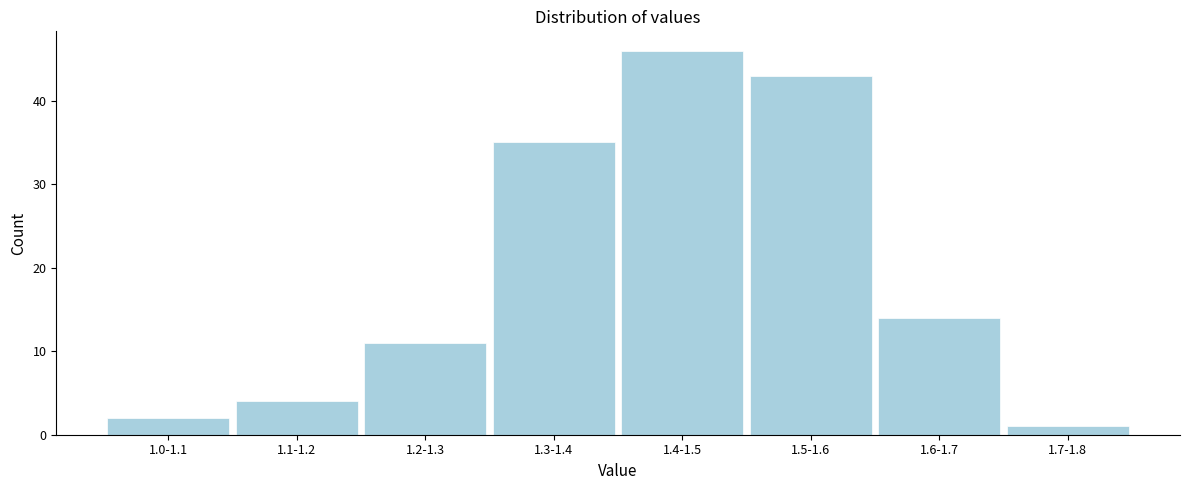

Reading right to left, extract all data points from this chart.

1.7-1.8=1	1.6-1.7=14	1.5-1.6=43	1.4-1.5=46	1.3-1.4=35	1.2-1.3=11	1.1-1.2=4	1.0-1.1=2